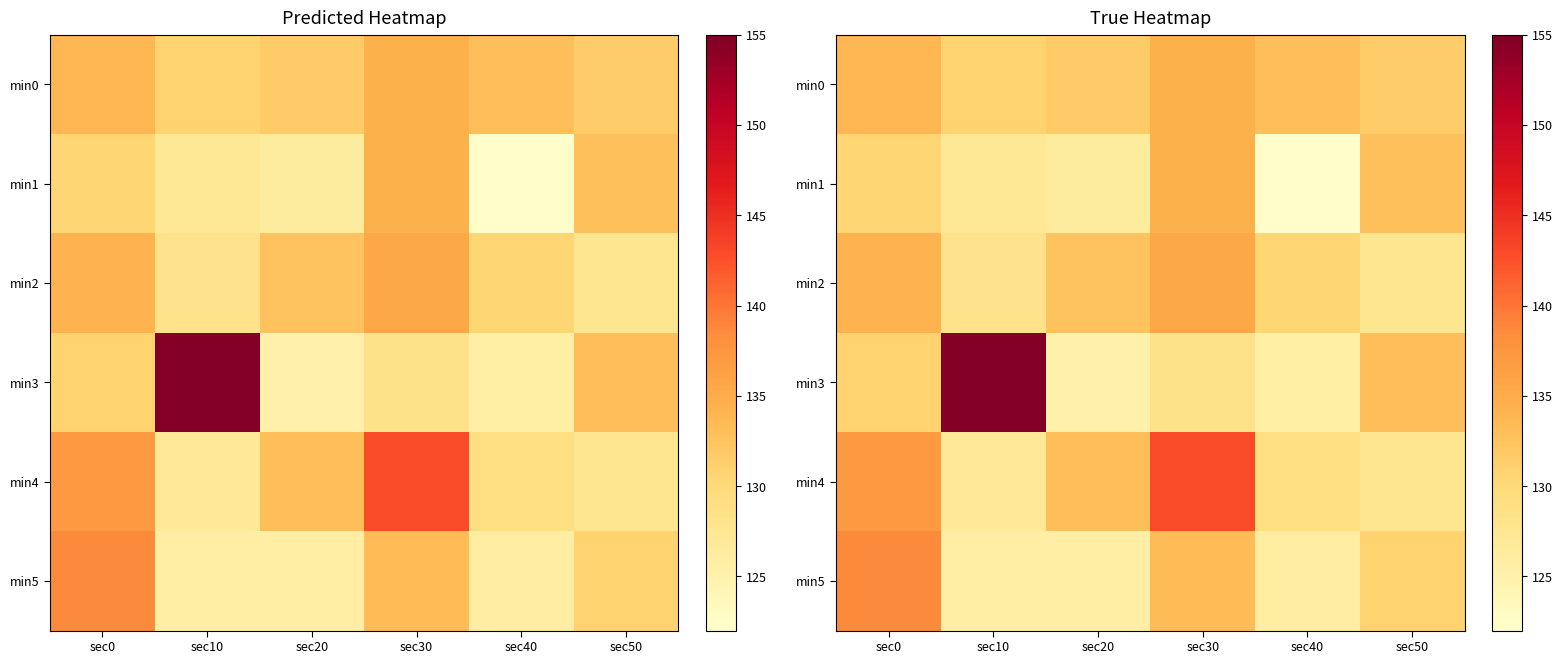

The min0 series shows 131.6 at sec50. True or false?

True